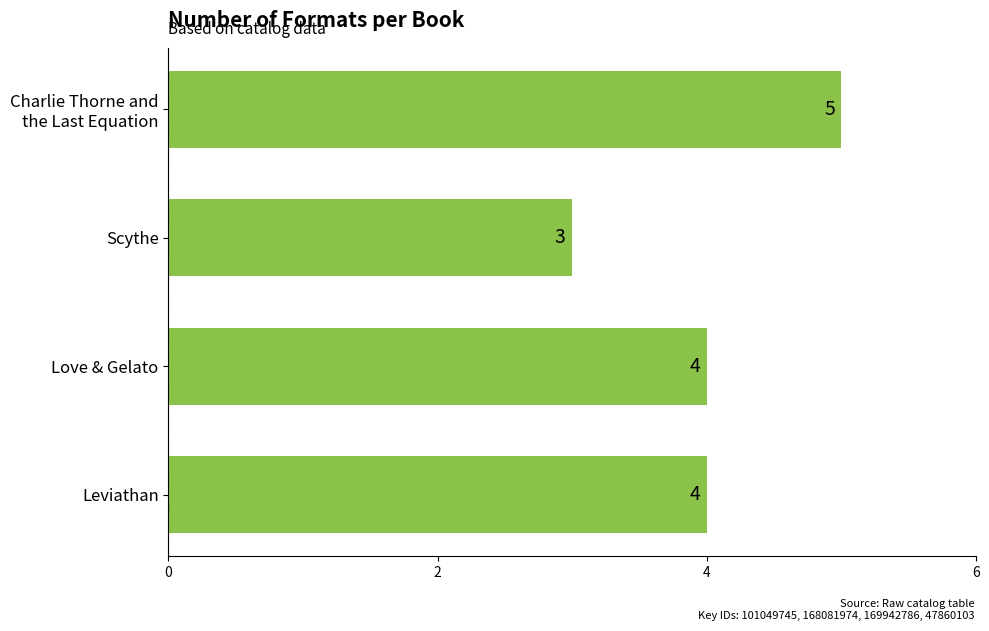

True or false: the data shows 4 at Leviathan.

True